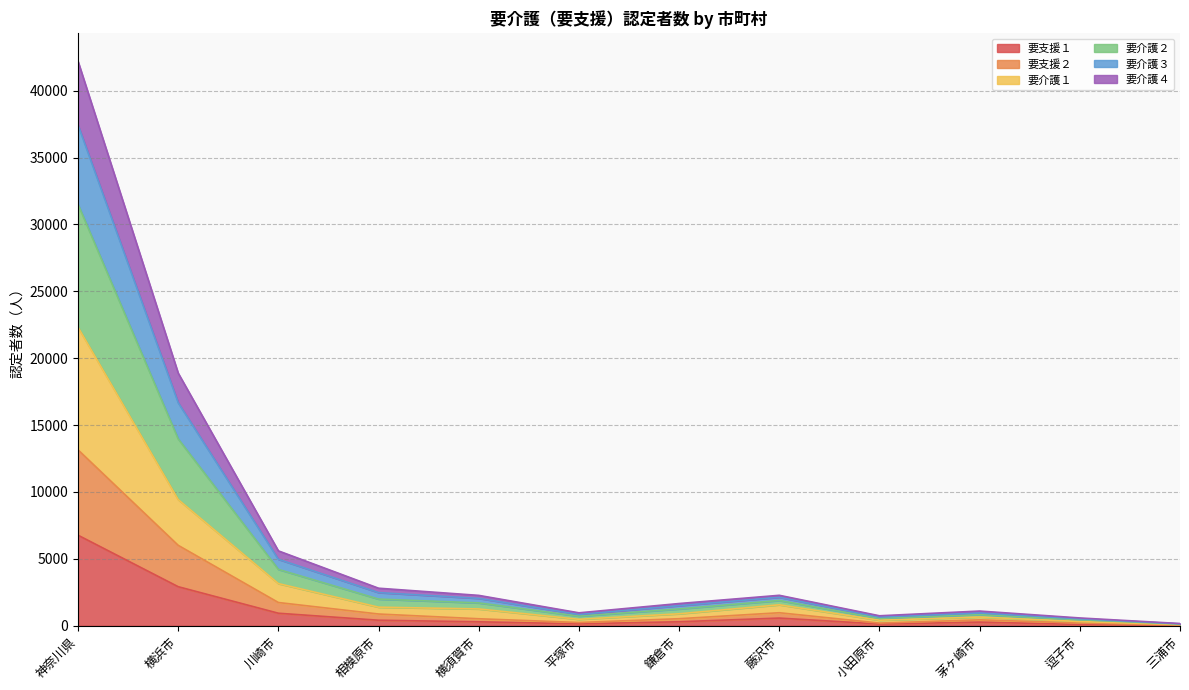

Which series has the widest spread of values?

要介護２